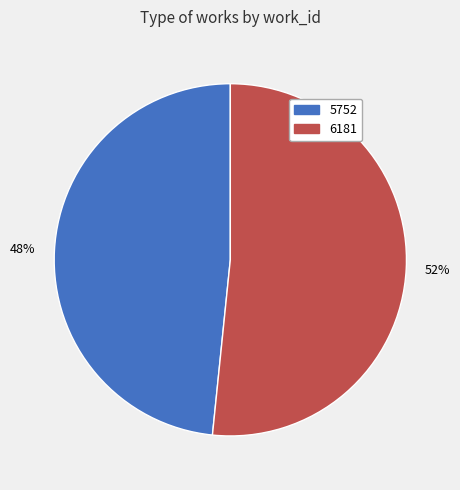

Count the number of slices in the pie.

2